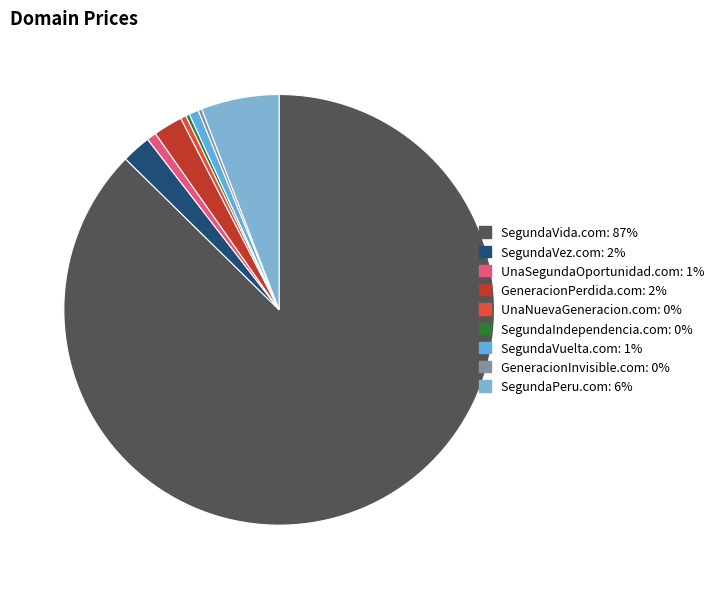

Which category has the biggest portion of the pie?

SegundaVida.com